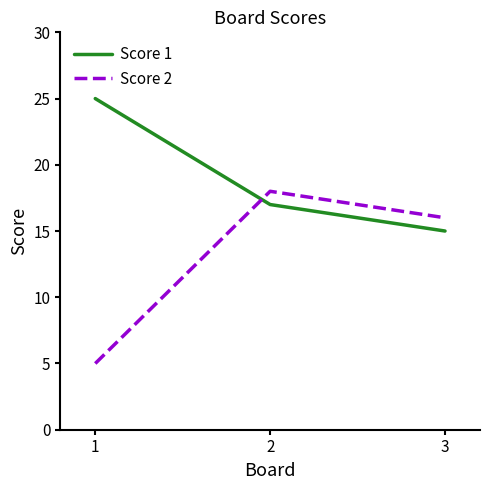

How many lines are shown in the chart?

2